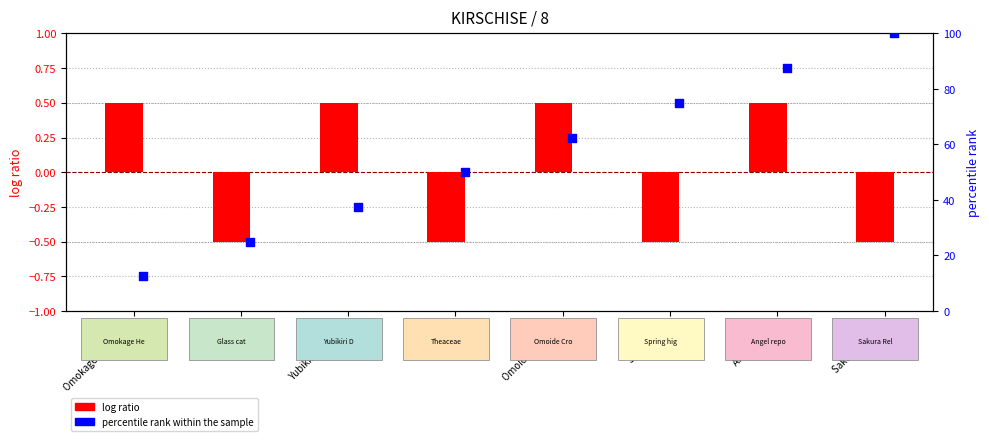

At which category is the sum across all series the highest?

Sakura Reloop